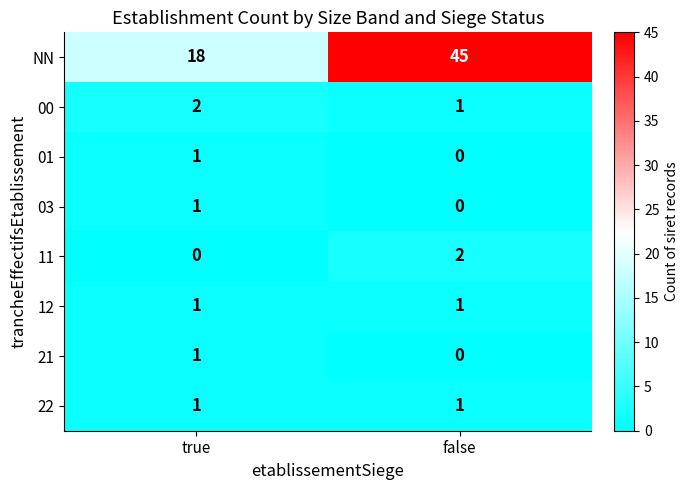

Which series changed the most between true and false?

NN